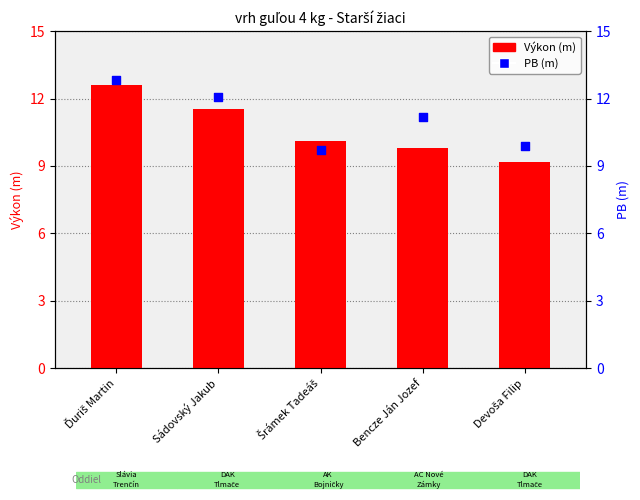

What is the total value across all series at Sádovský Jakub?

23.6